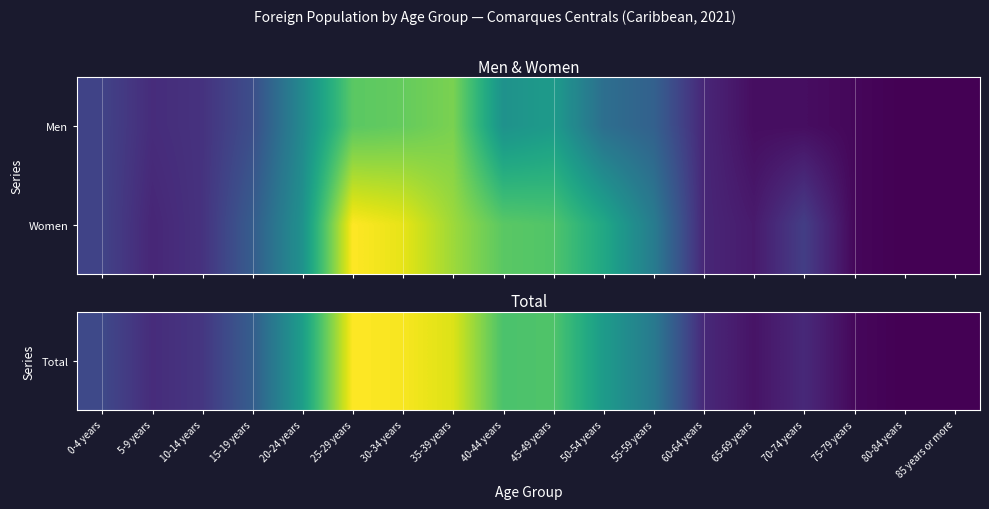

How many categories are shown in the chart?

18